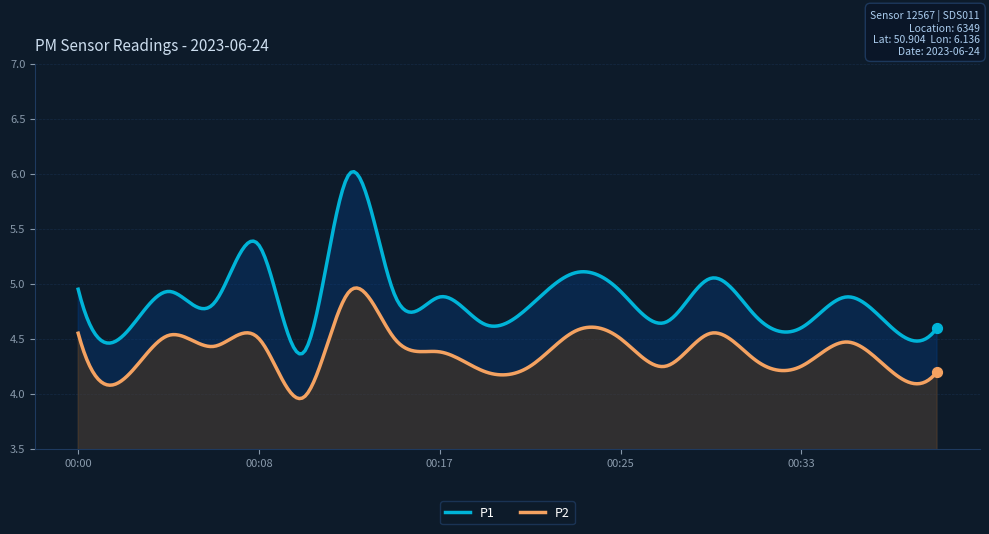

What is the total value across all series at 00:31?

9.0